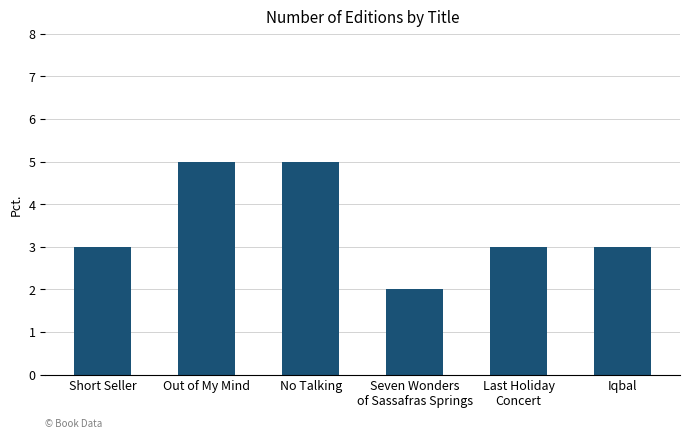

What is the label of the 1st bar from the right?

Iqbal